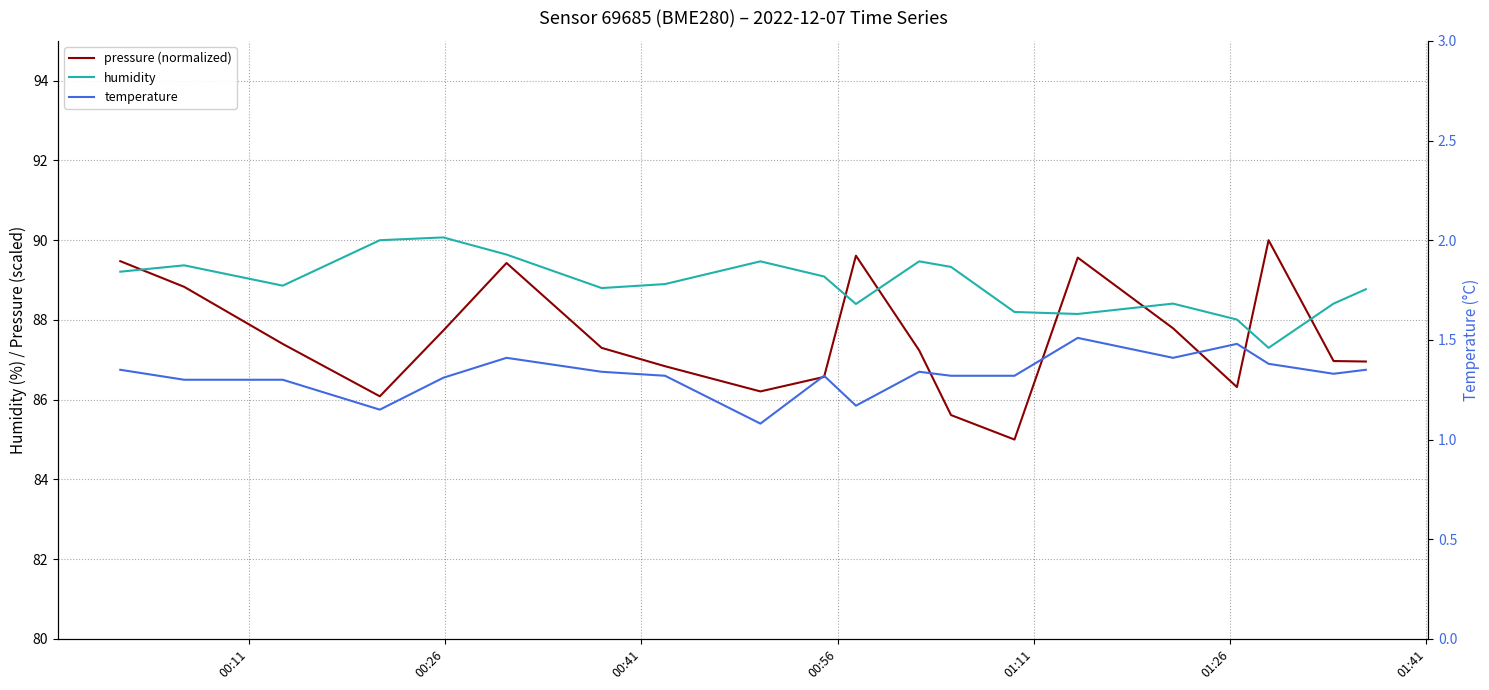

What is the lowest value of the pressure (normalized) series?

85.0